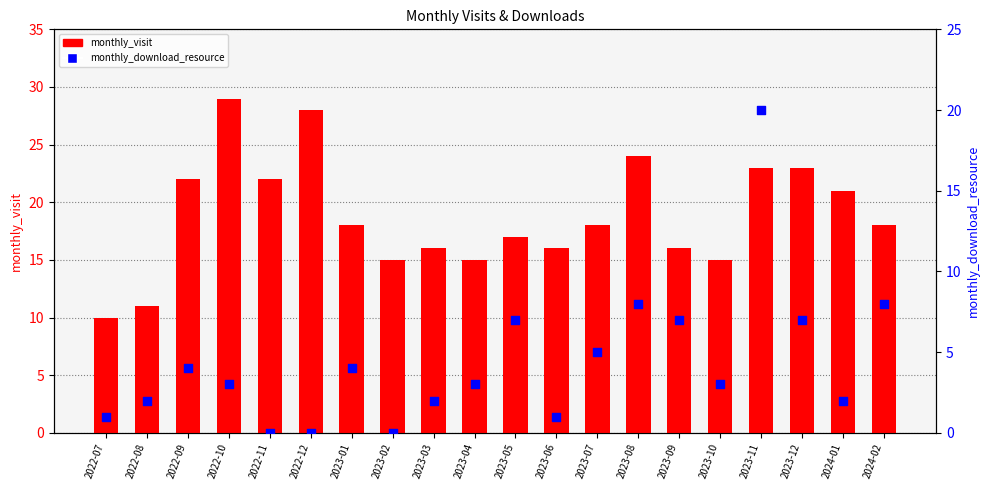

Which series contains the highest Y value?

monthly_visit